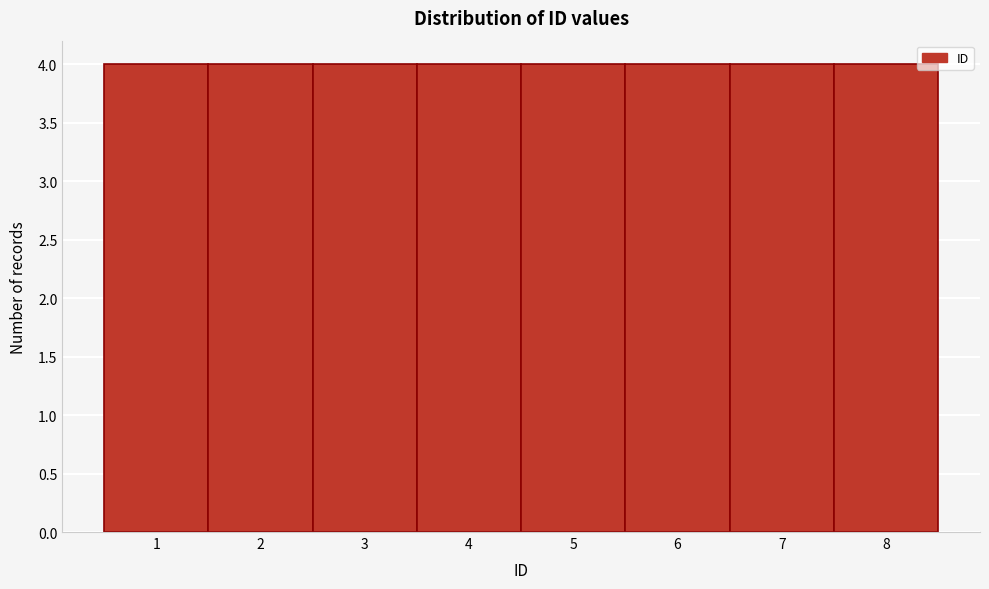

How tall is the bar that spans 7.5 to 8.5 on the x-axis? The values are not printed on the chart, so give them approximately, as read against the axis.

4